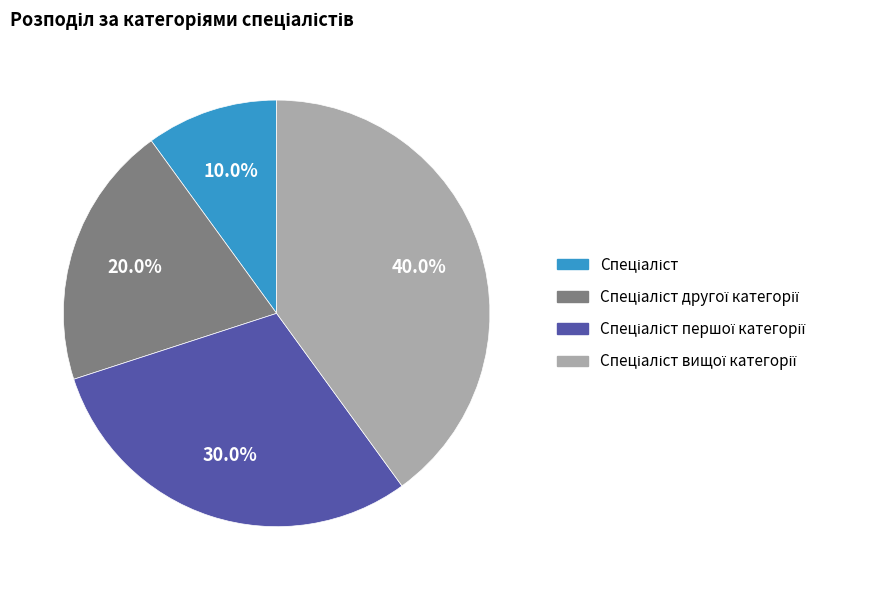

Is there a majority slice in this chart?

No